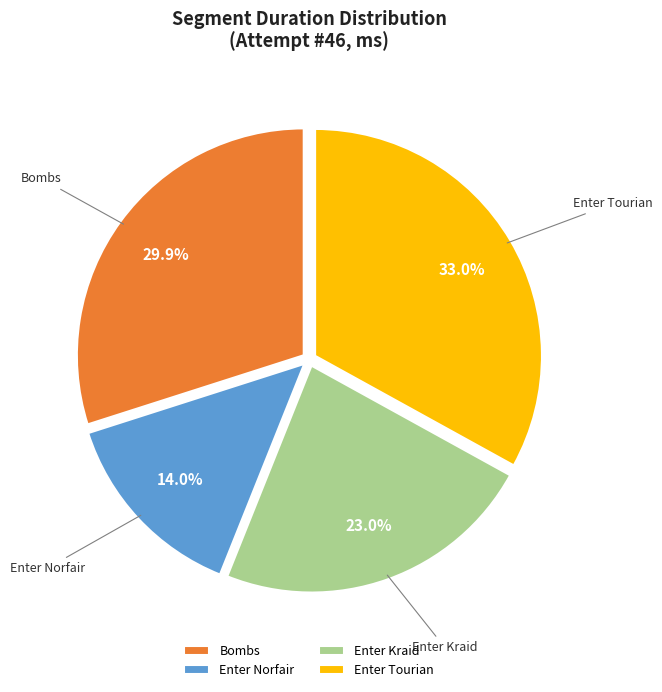

Which slice is the smallest?

Enter Norfair